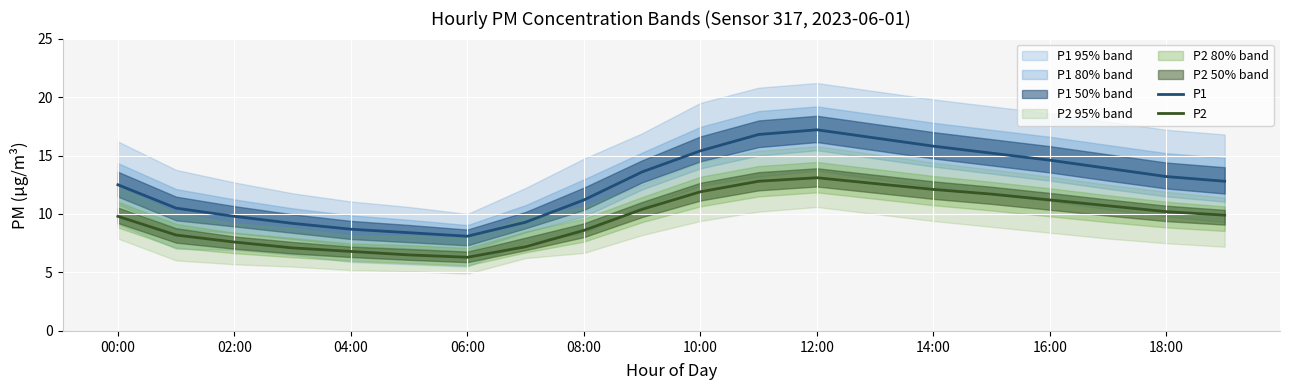

Which category has the highest value in the P2 series?

12:00